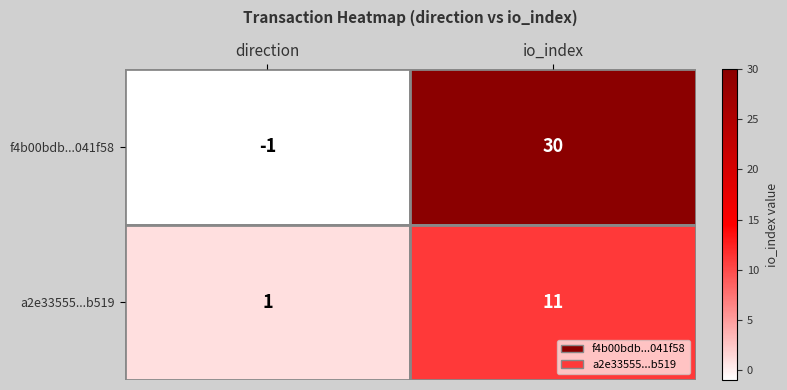

List the series in order of their overall mean, highest first.

f4b00bdb...041f58, a2e33555...b519